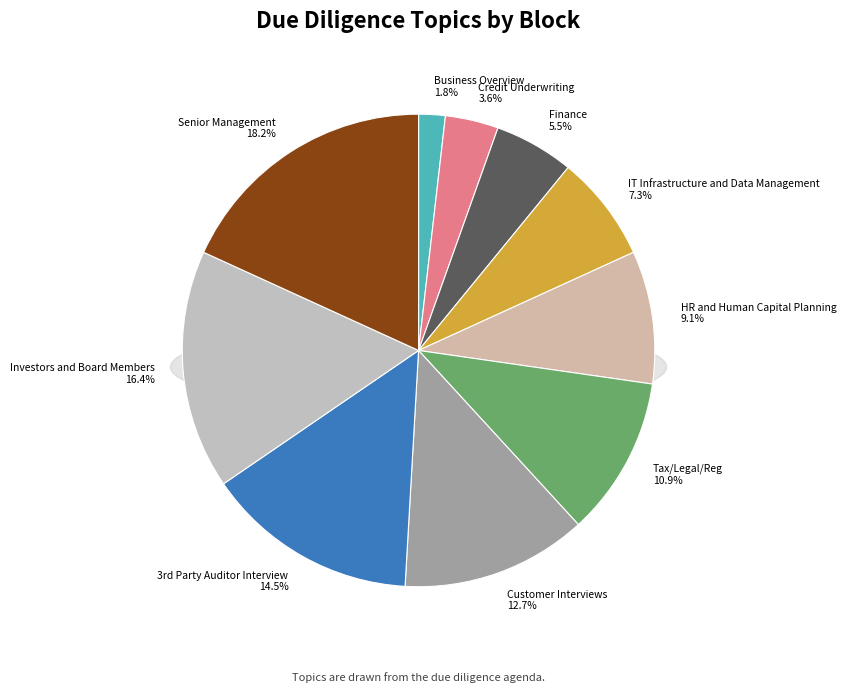

How many slices are in this pie chart?

10